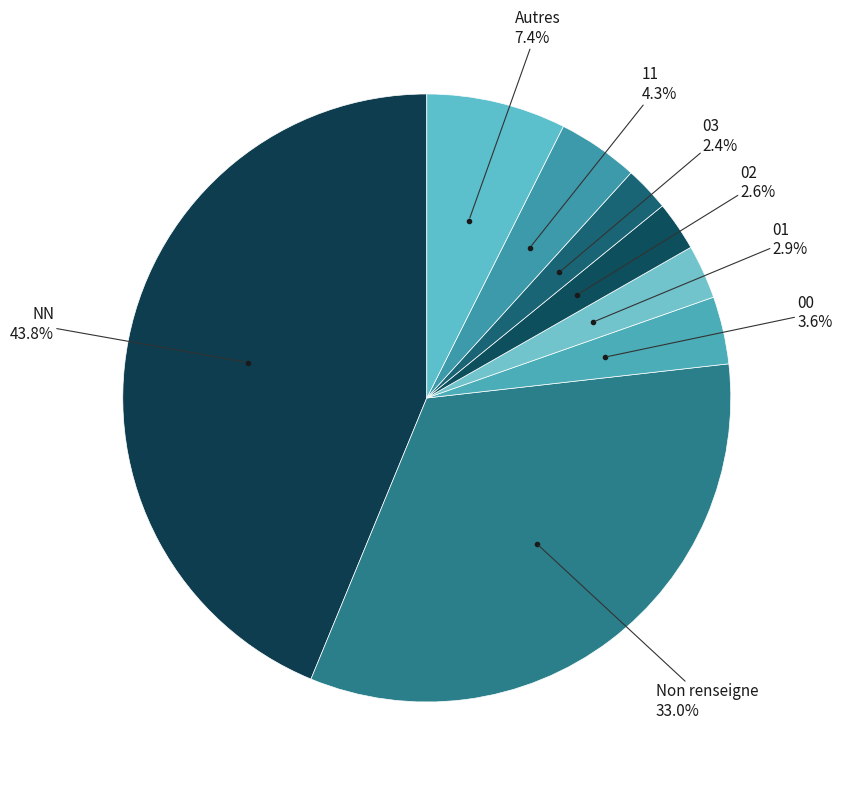

Approximately how many times larger is the value at NN compared to 00?

12.2